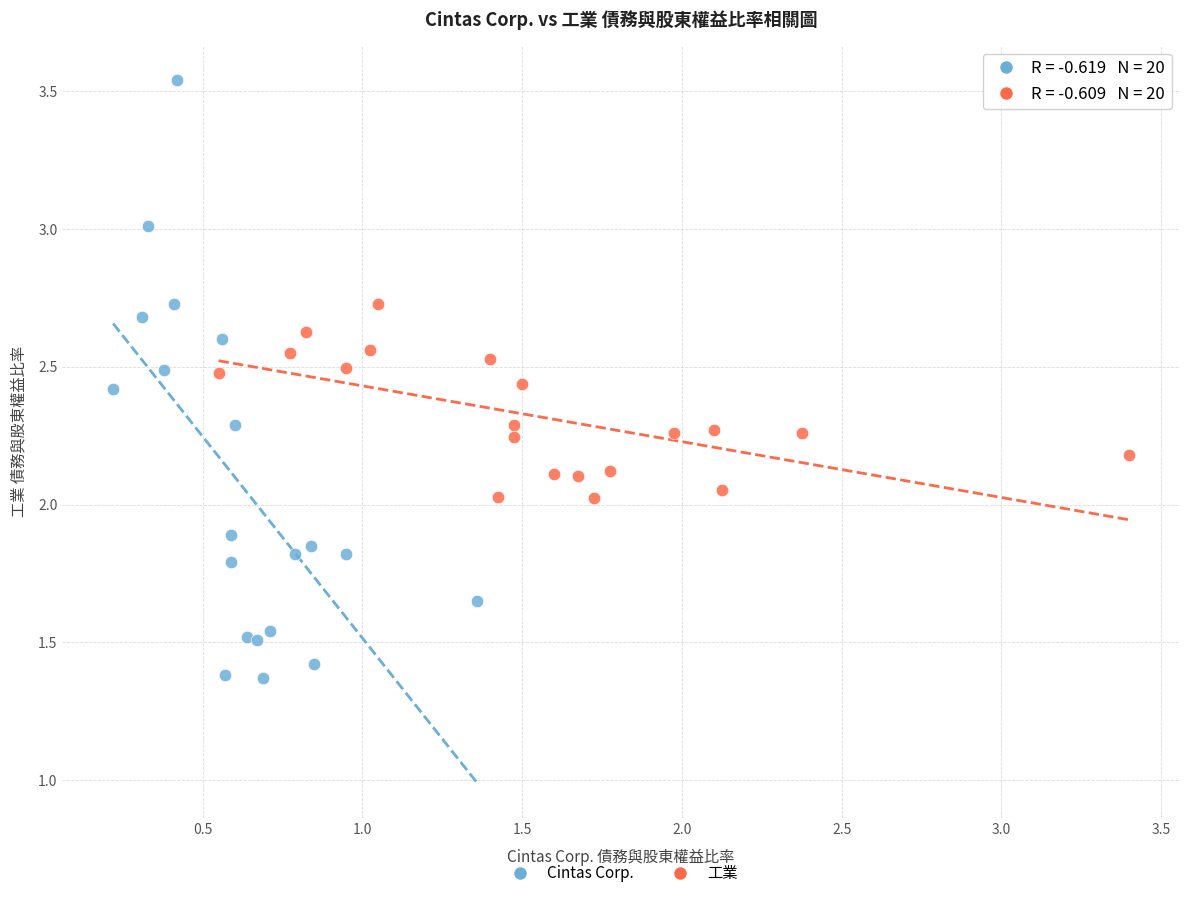

What are all the series names shown in the legend?

Cintas Corp., 工業